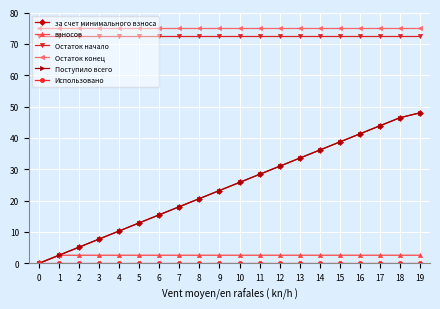

What is the difference between the highest and lowest values at 5?

75.0